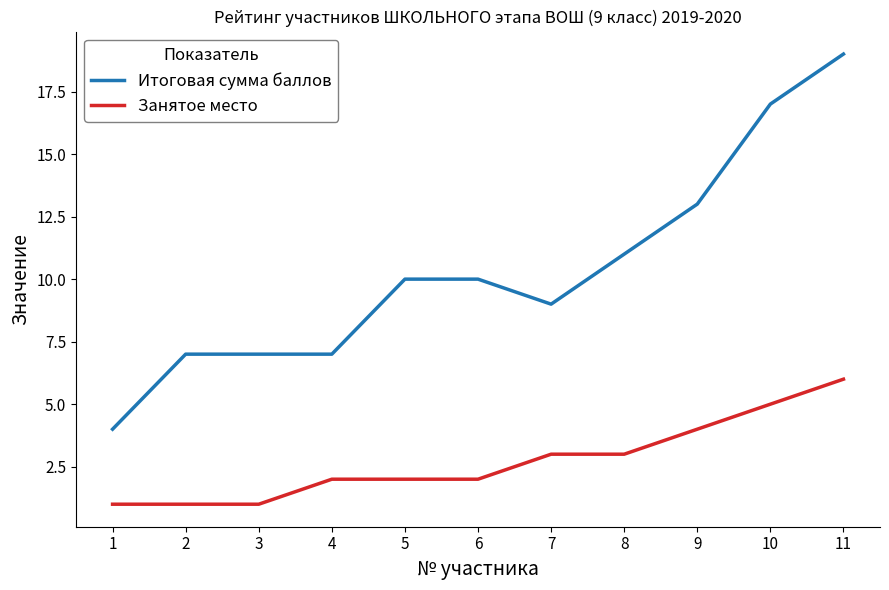

What is the highest value of the Итоговая сумма баллов series?

19